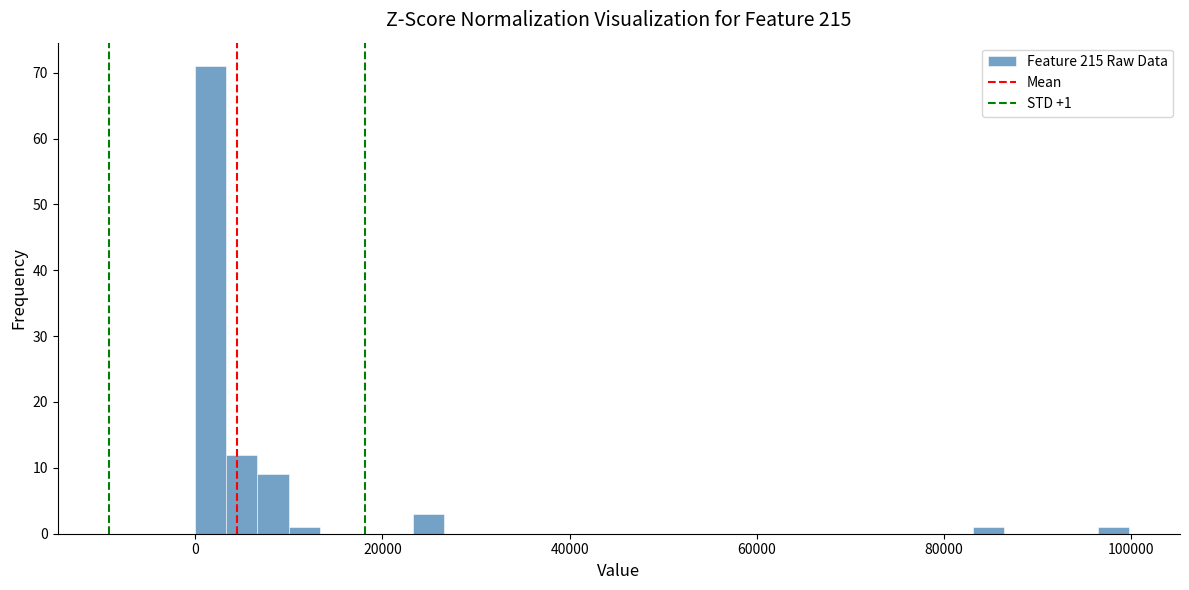

Around what value on the x-axis is the tallest bar? Give the approximate position of its centre, as read against the axis.

2000